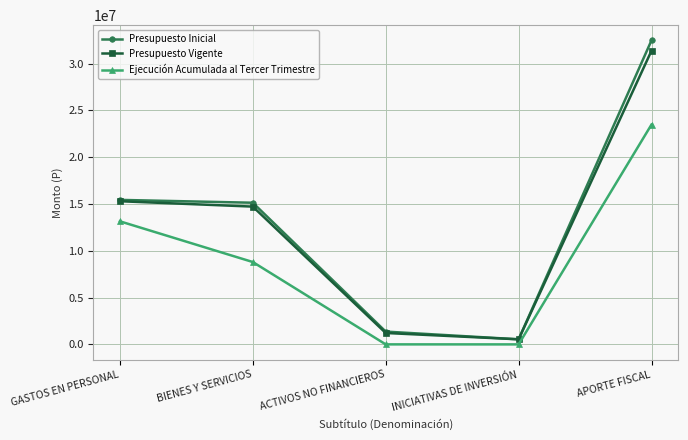

What is the difference between the second highest and second lowest values in the Presupuesto Inicial series?

14071697